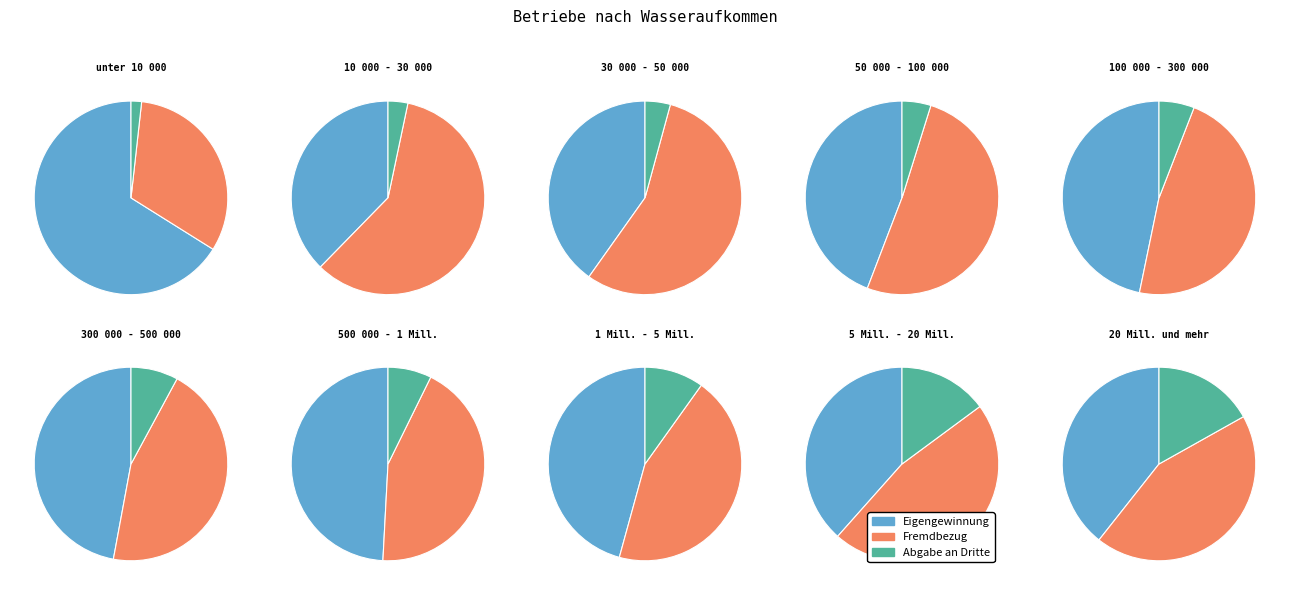

To the nearest percent, what portion does 50 000 - 100 000 represent?

13%